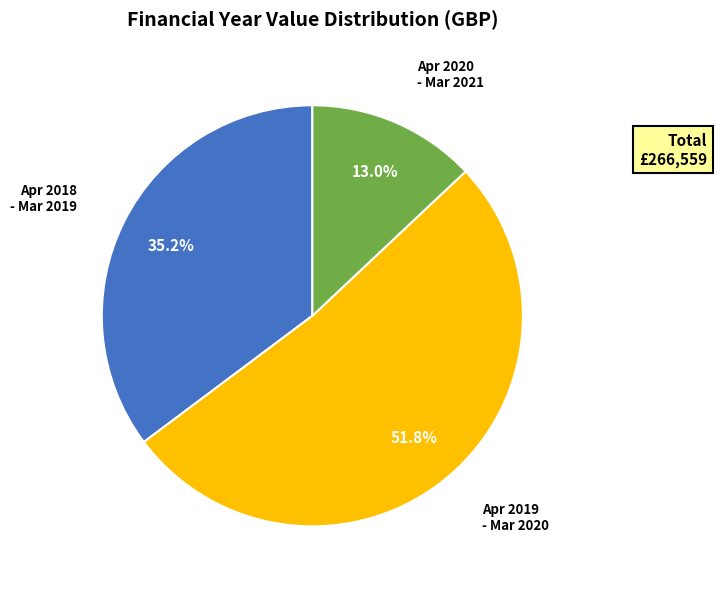

Combined, what portion of the pie is Apr 2020 - Mar 2021 and Apr 2019 - Mar 2020?

64.8%